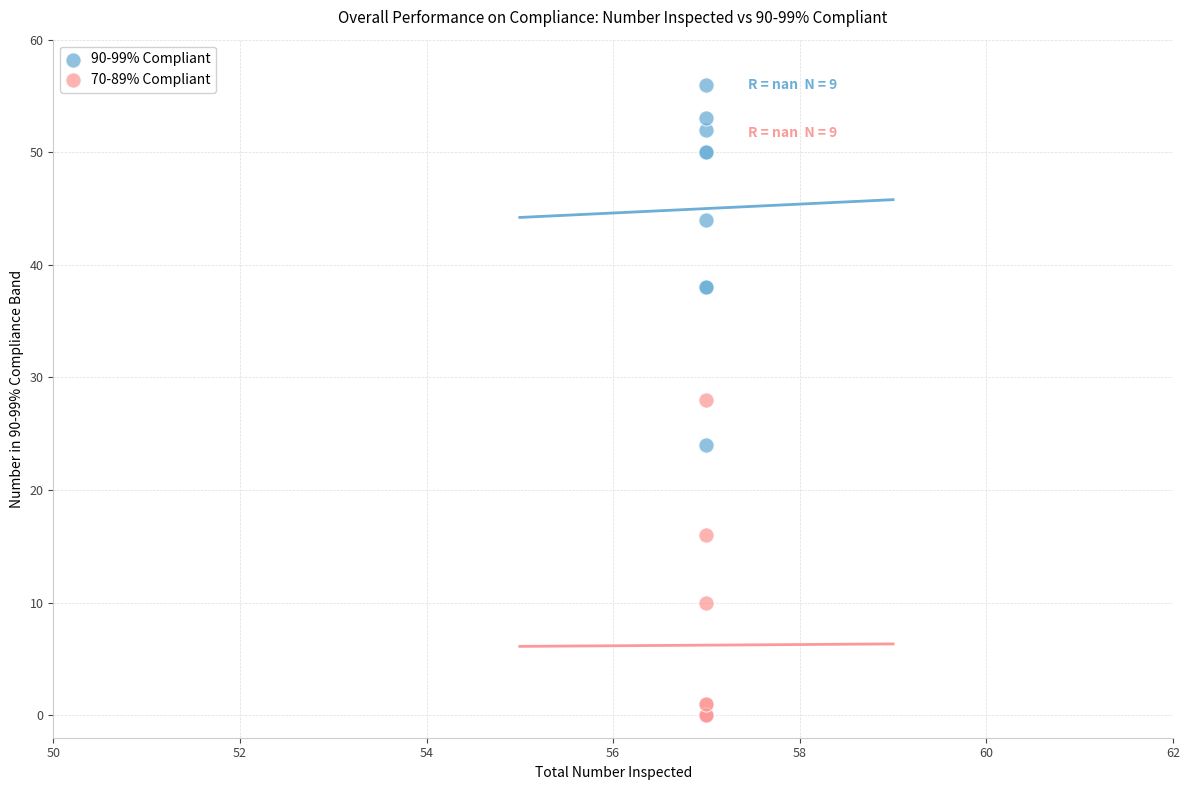

Which series has the widest spread of Y values?

90-99% Compliant